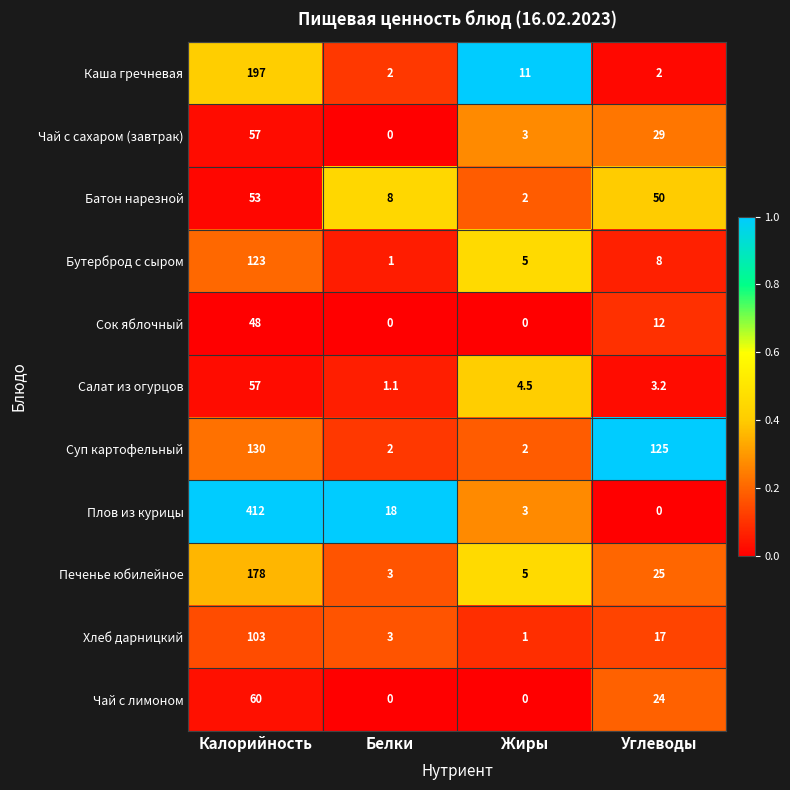

Is it true that Суп картофельный equals 229.3 at Калорийность?

False